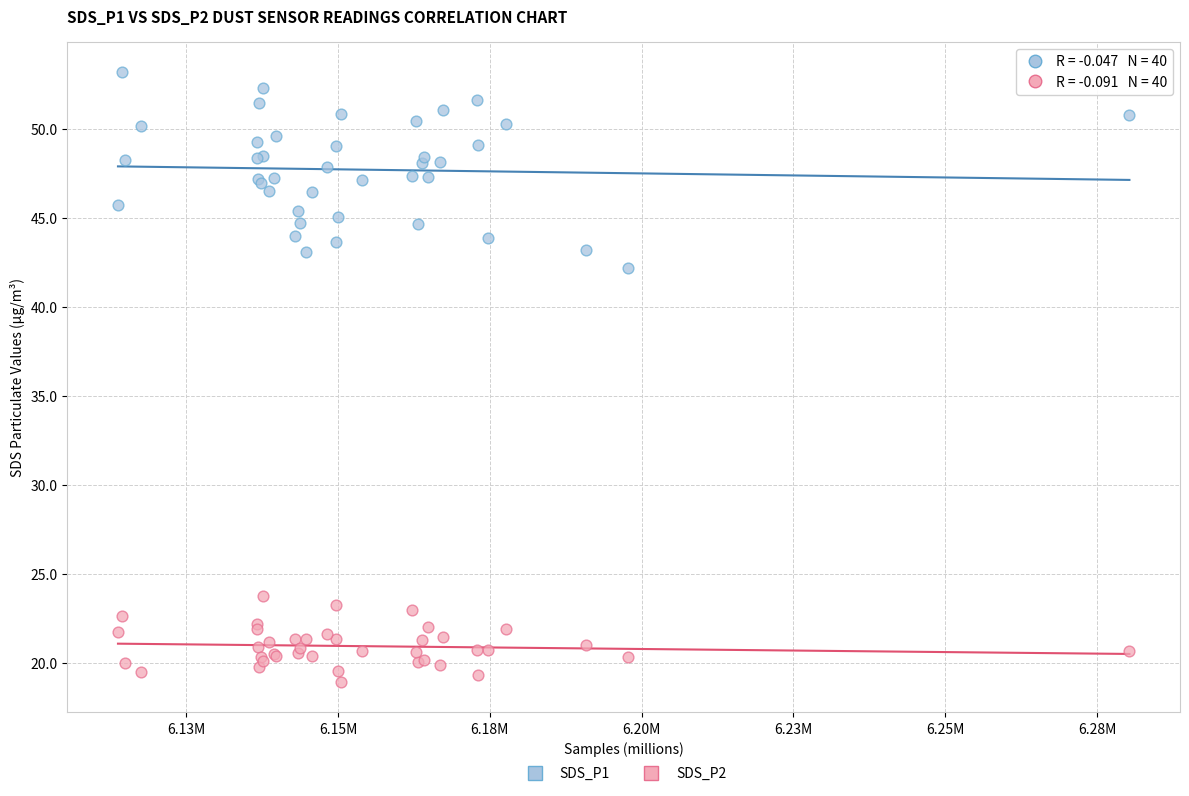

What are all the series names shown in the legend?

SDS_P1, SDS_P2